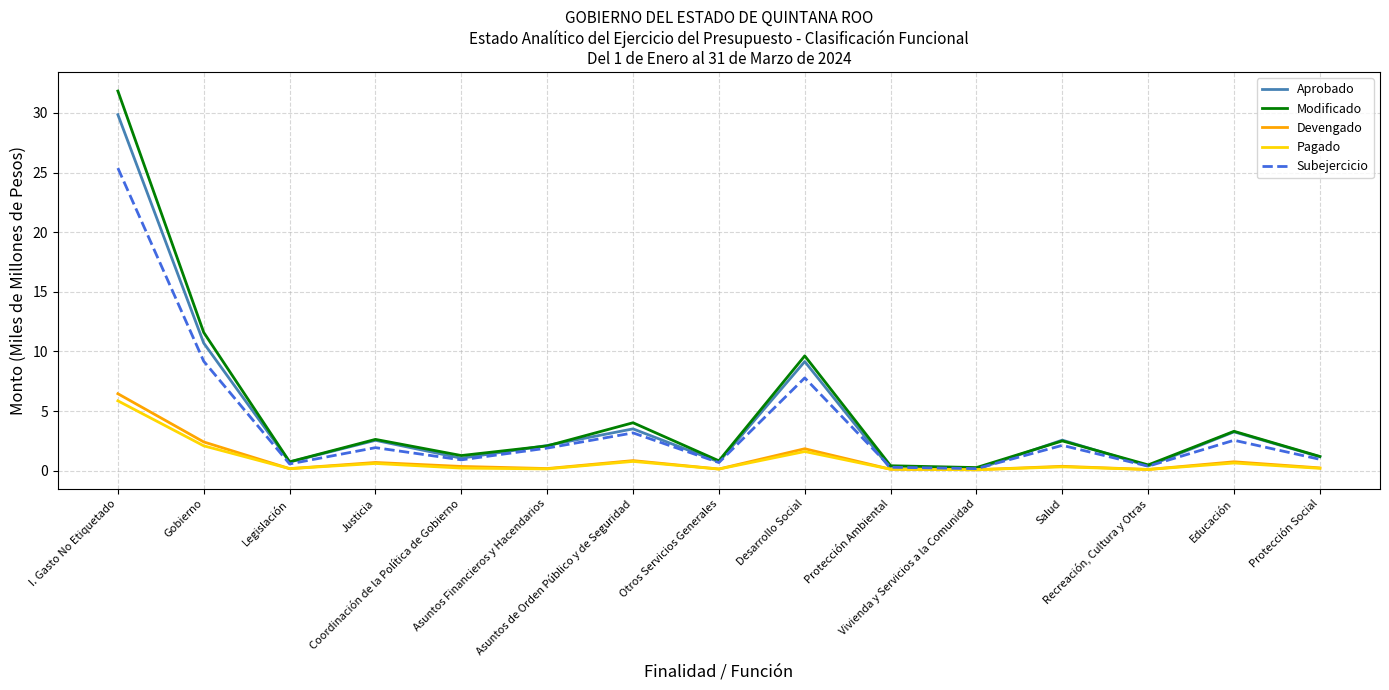

What is the maximum value for Subejercicio?

25.4